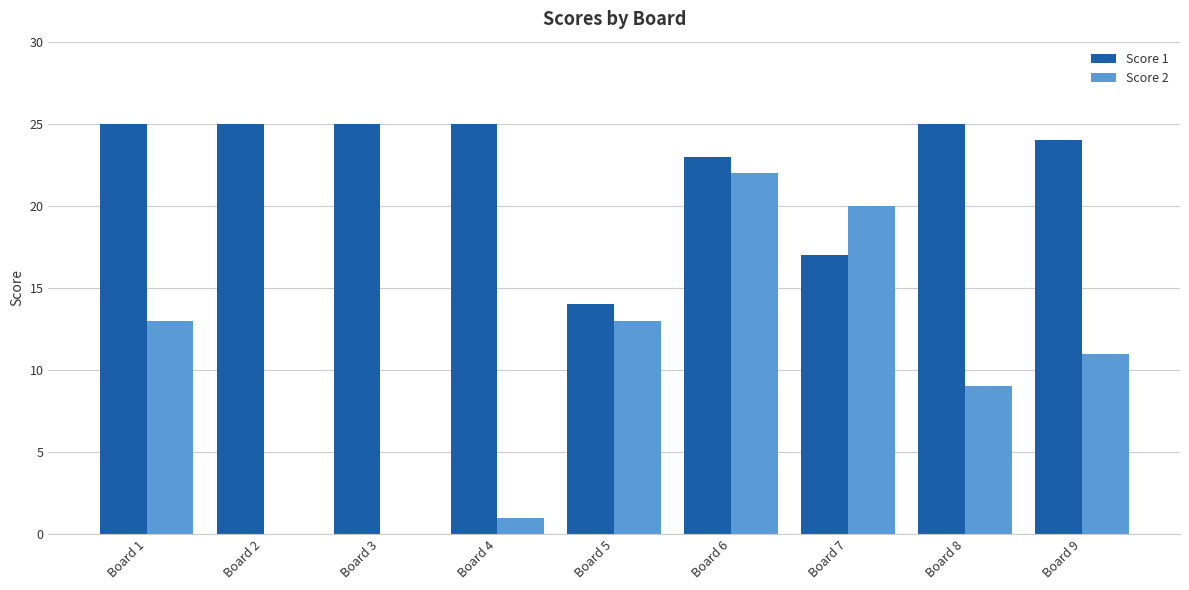

True or false: Score 2 has a value of 15 at Board 9.

False